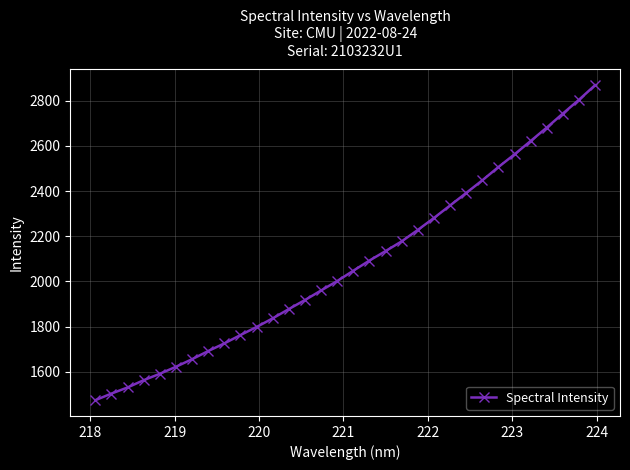

What is the average value?

2075.8